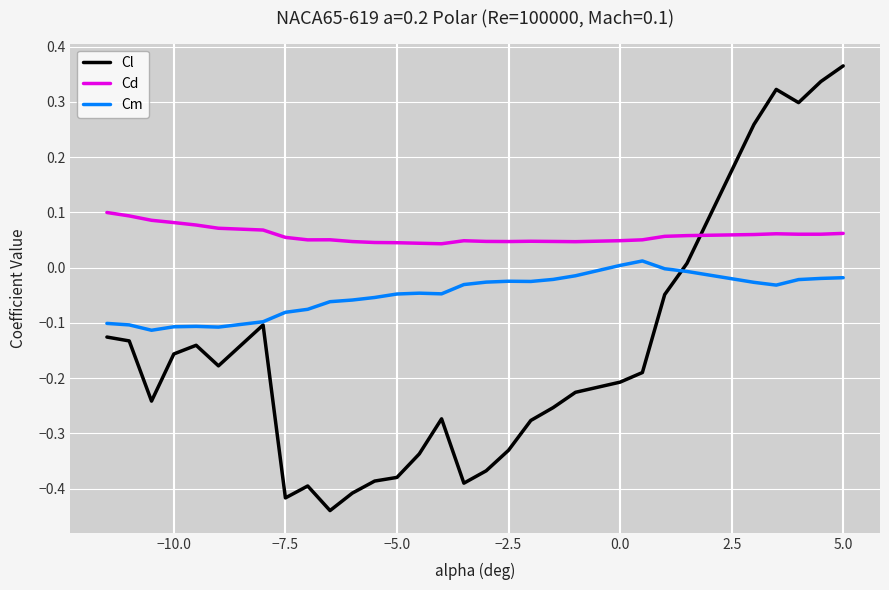

What is the sum of all Cl values?

-4.8